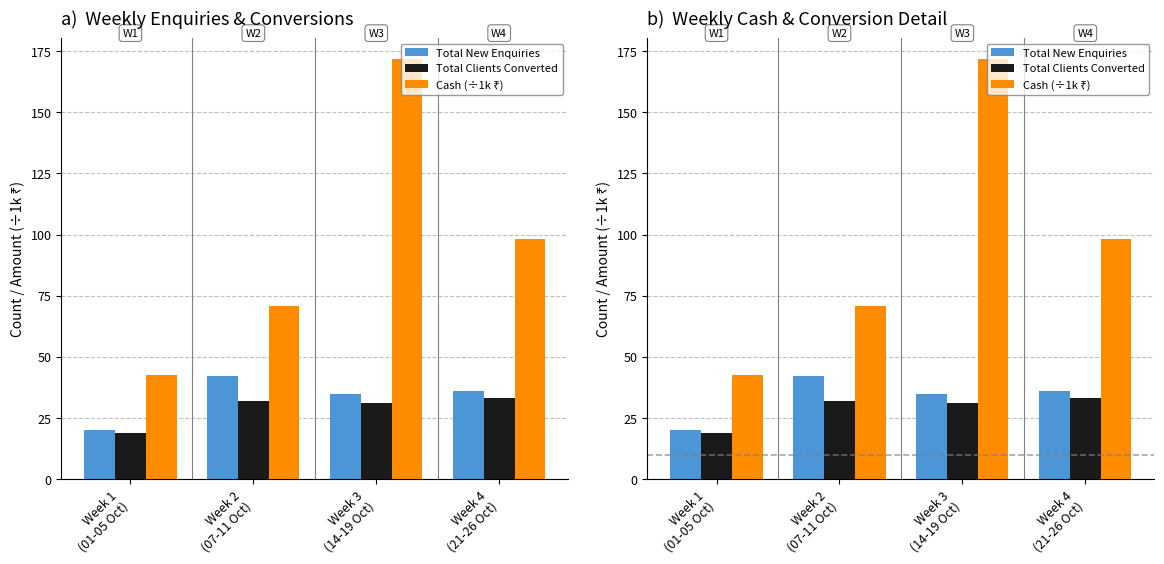

Which label corresponds to the smallest value in the chart?

Week 1
(01-05 Oct)